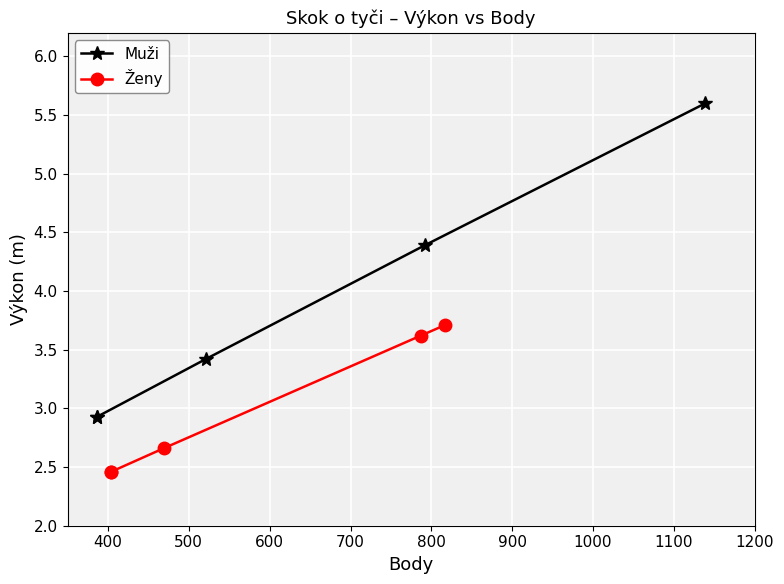

Rank the series at 500 from lowest to highest value.

Ženy, Muži